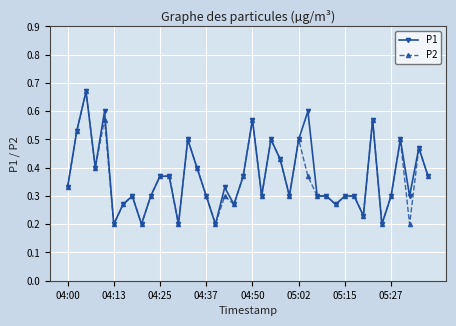

Count the number of data series in this chart.

2